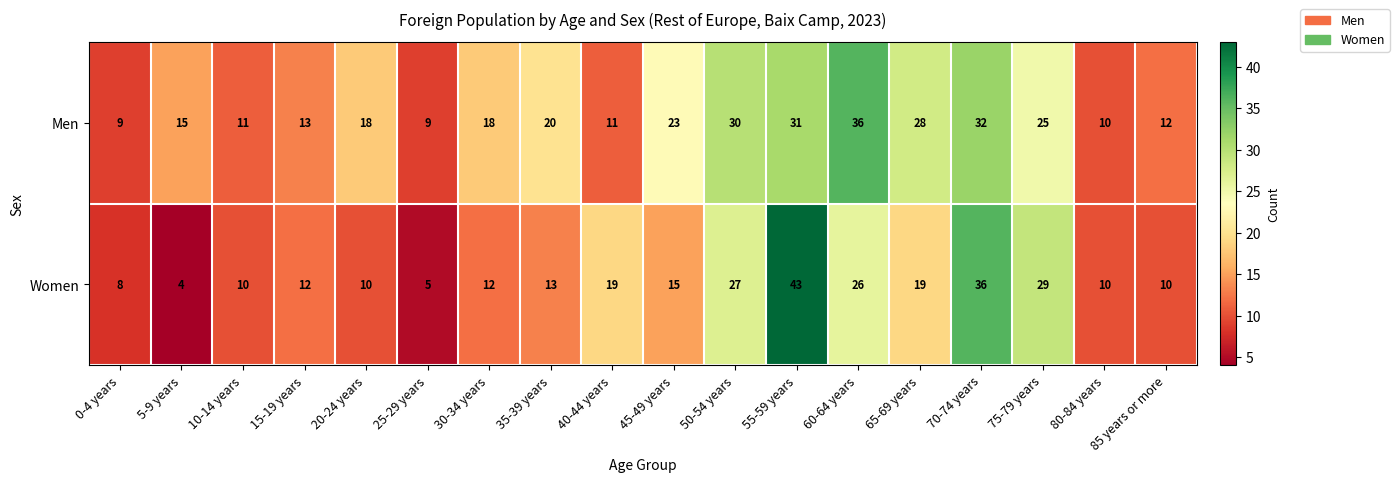

Where is Women nearest to the value 23?

60-64 years